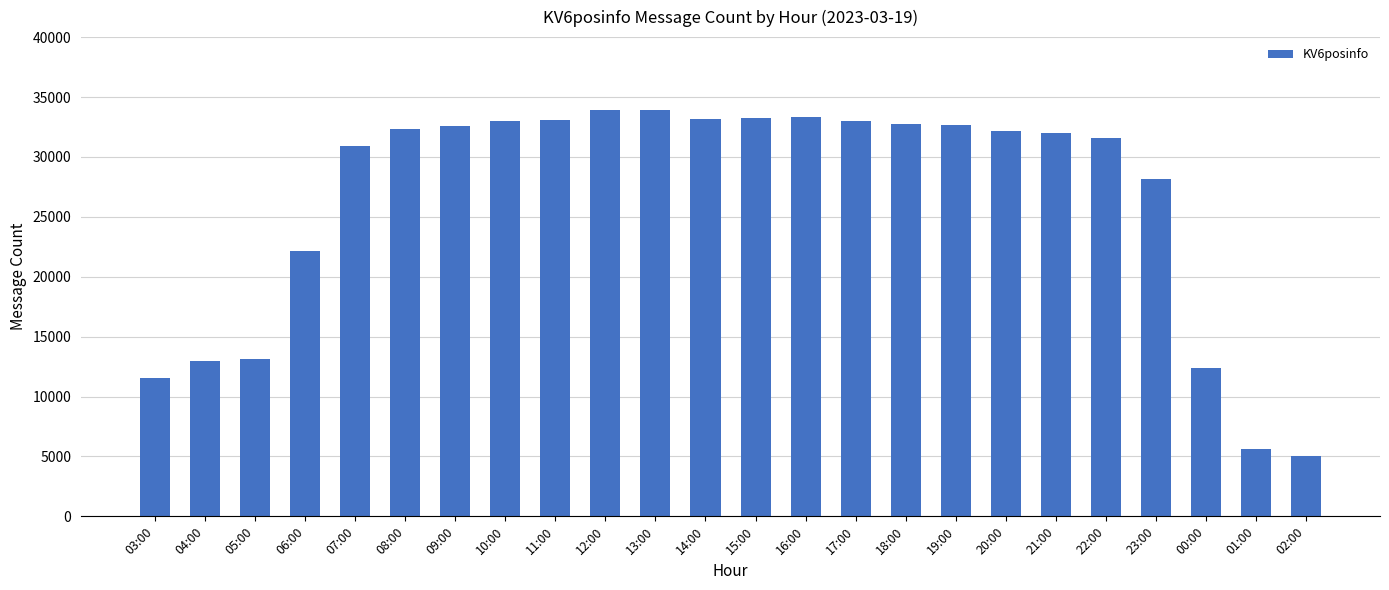

Is it true that the value at 11:00 is 58663?

False